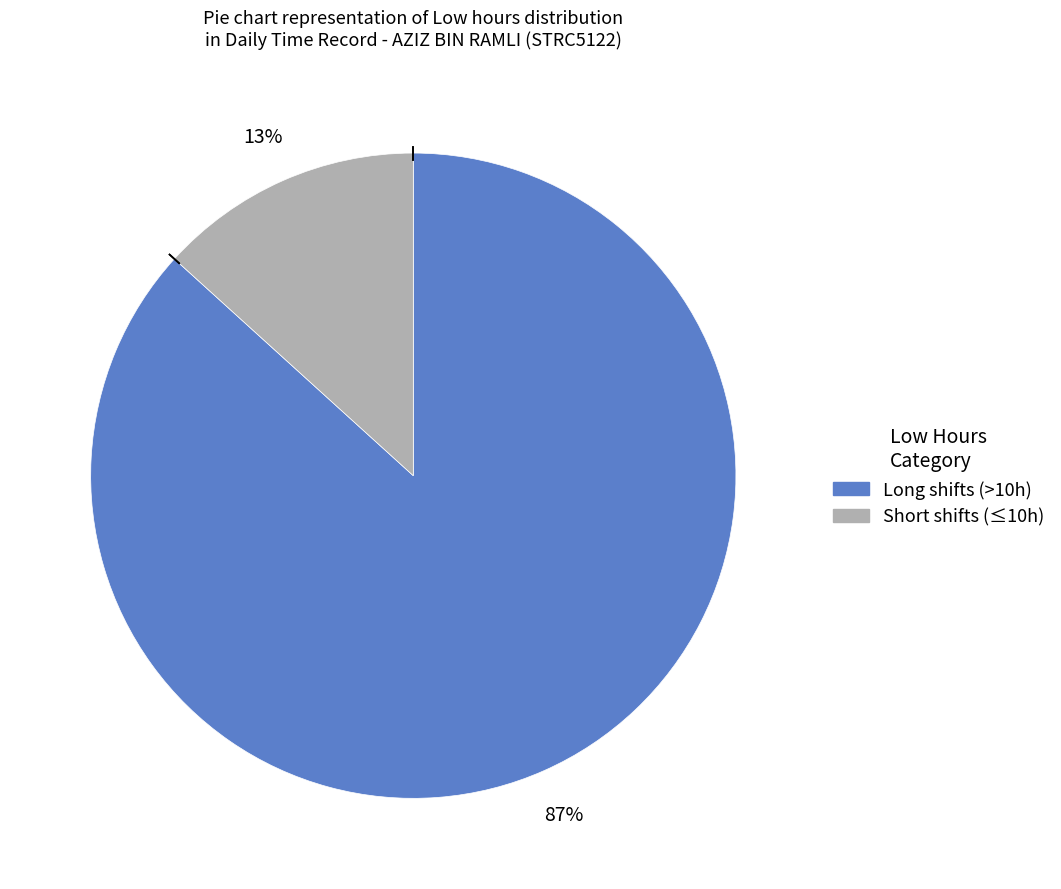

To the nearest percent, what is the average slice percentage?

50%